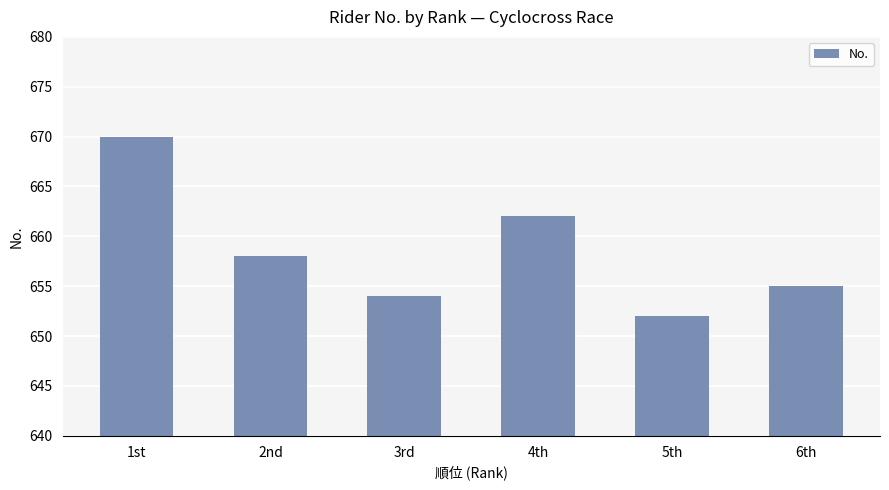

What position from the right is 6th?

1